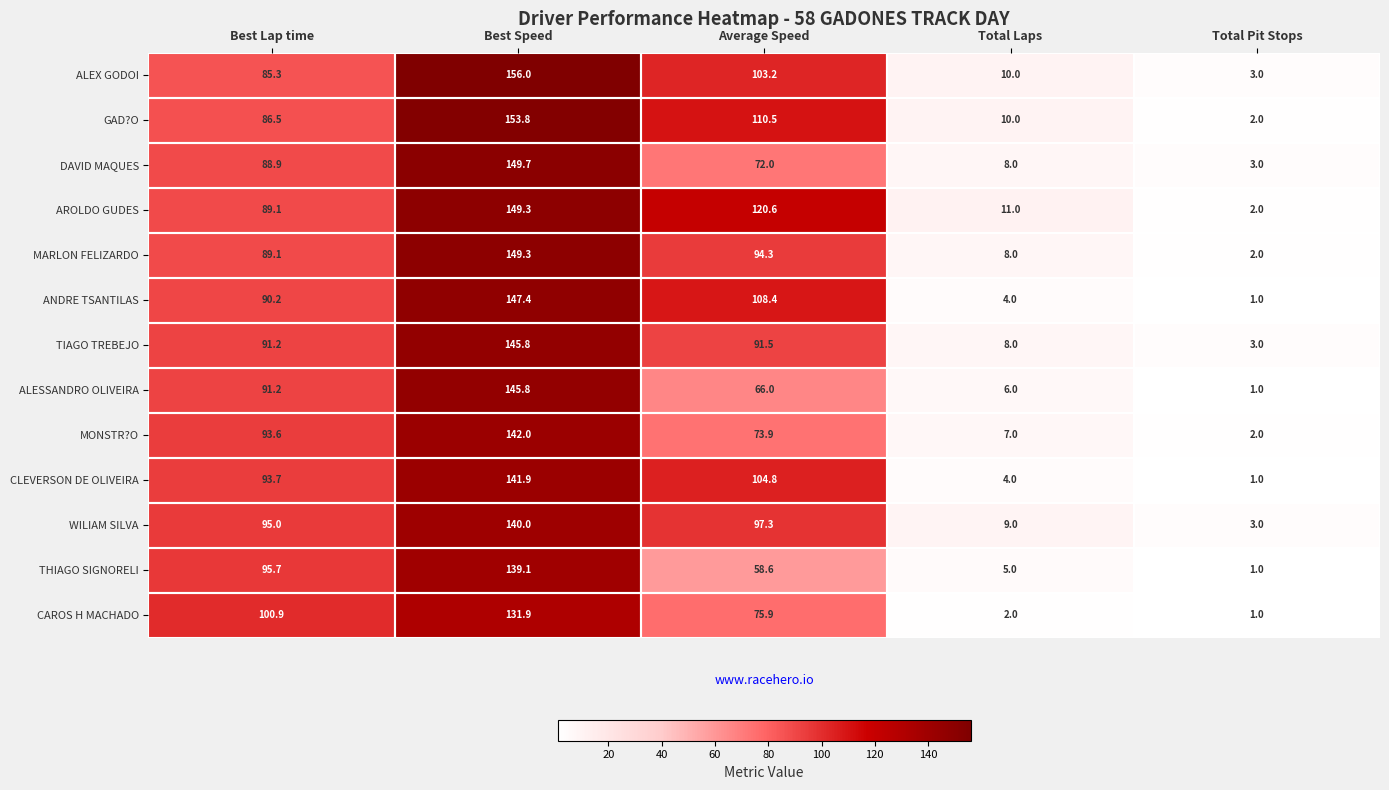

What is the difference between the AROLDO GUDES values at Average Speed and Total Laps?

109.6